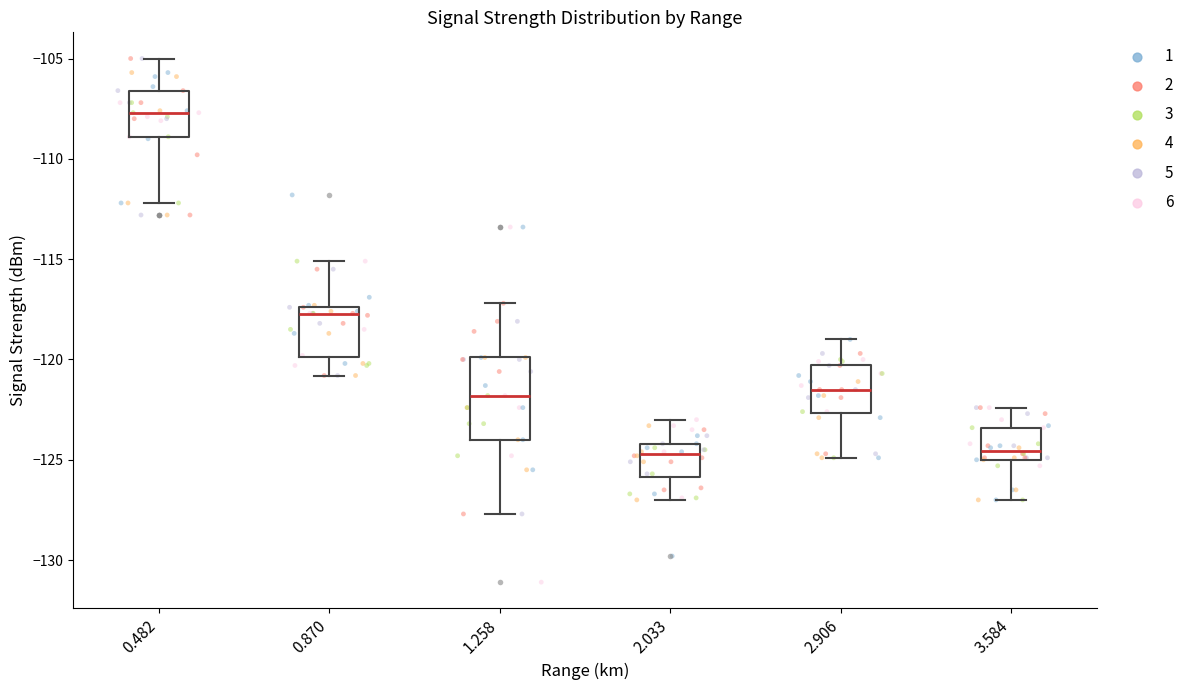

Reading left to right, read every box against the y-axis: the position of its median line, the range the box covers, and the ends of its whiskers. The values are not printed on the chart, so give them approximately, as read against the axis.

0.482: median -107.5, box -109.0 to -106.5, whiskers -112.0 to -105.0
0.870: median -117.5 (just below the box's upper edge), box -120.0 to -117.5, whiskers -121.0 to -115.0
1.258: median -122.0, box -124.0 to -120.0, whiskers -127.5 to -117.0
2.033: median -124.5, box -126.0 to -124.0, whiskers -127.0 to -123.0
2.906: median -121.5, box -122.5 to -120.5, whiskers -125.0 to -119.0
3.584: median -124.5, box -125.0 to -123.5, whiskers -127.0 to -122.5